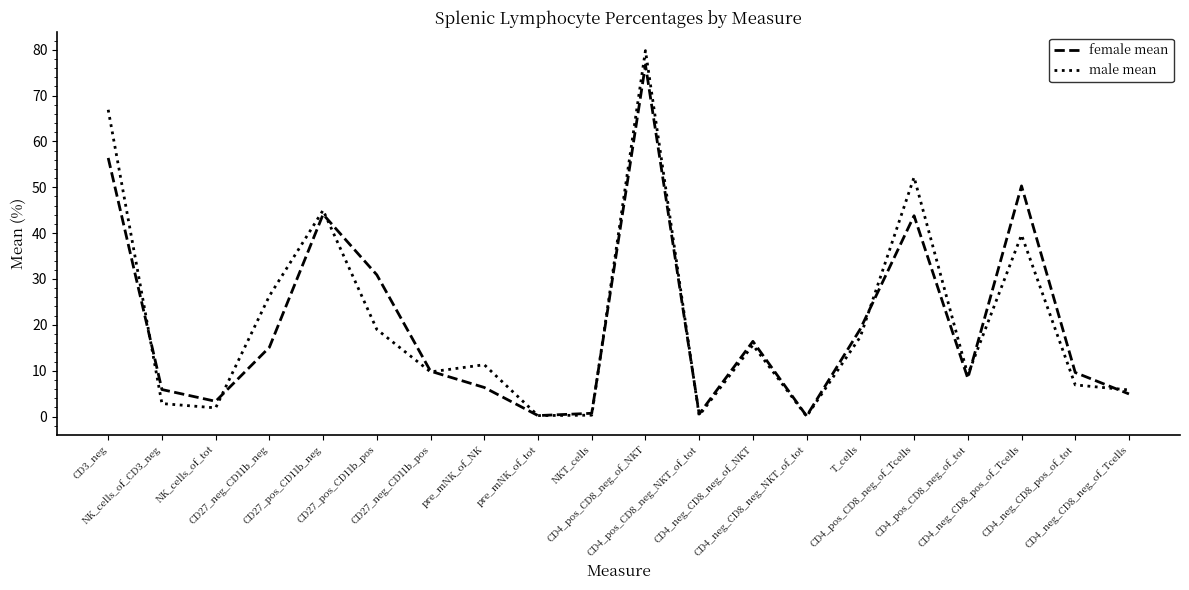

What is the total value across all series at CD27_neg_CD11b_pos?

19.6